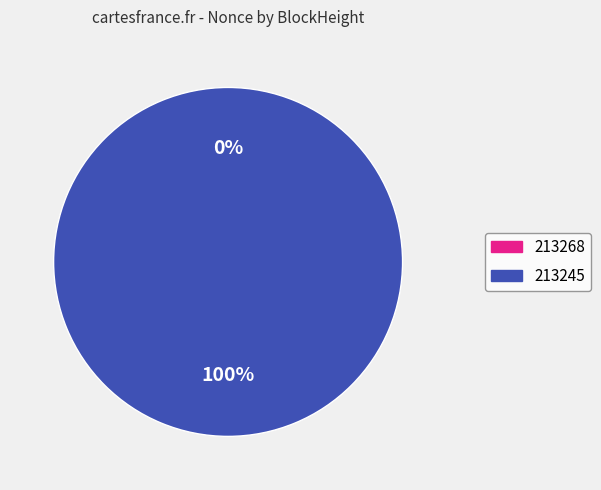

What is the smallest slice in the pie chart?

213268